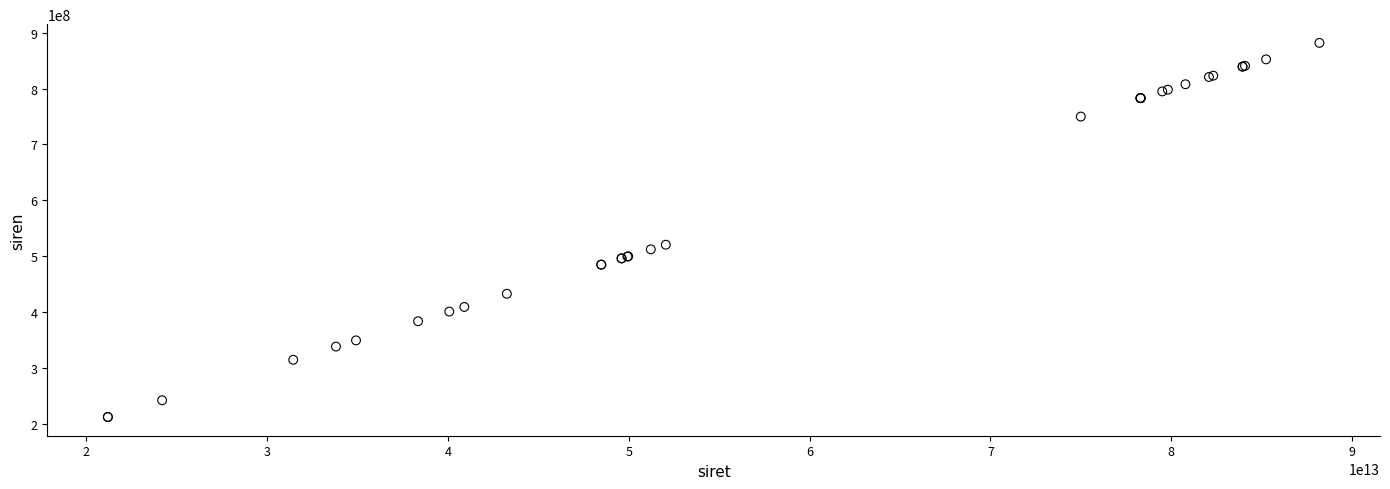

What Y value in the scatter plot is closest to 546974475?

520514167